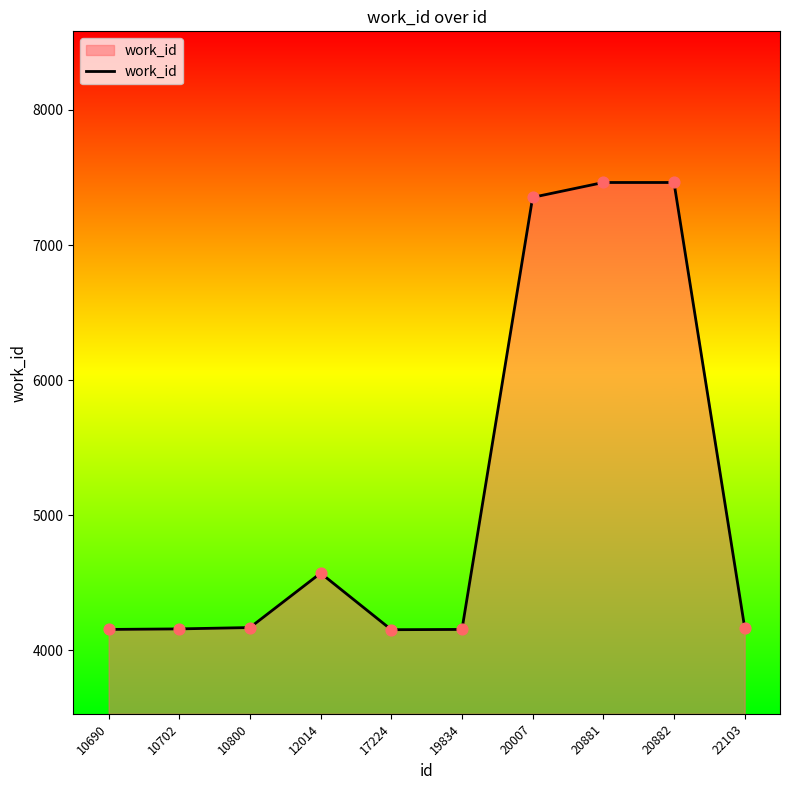

Approximately how many times larger is the value at 20881 compared to 22103?

1.8